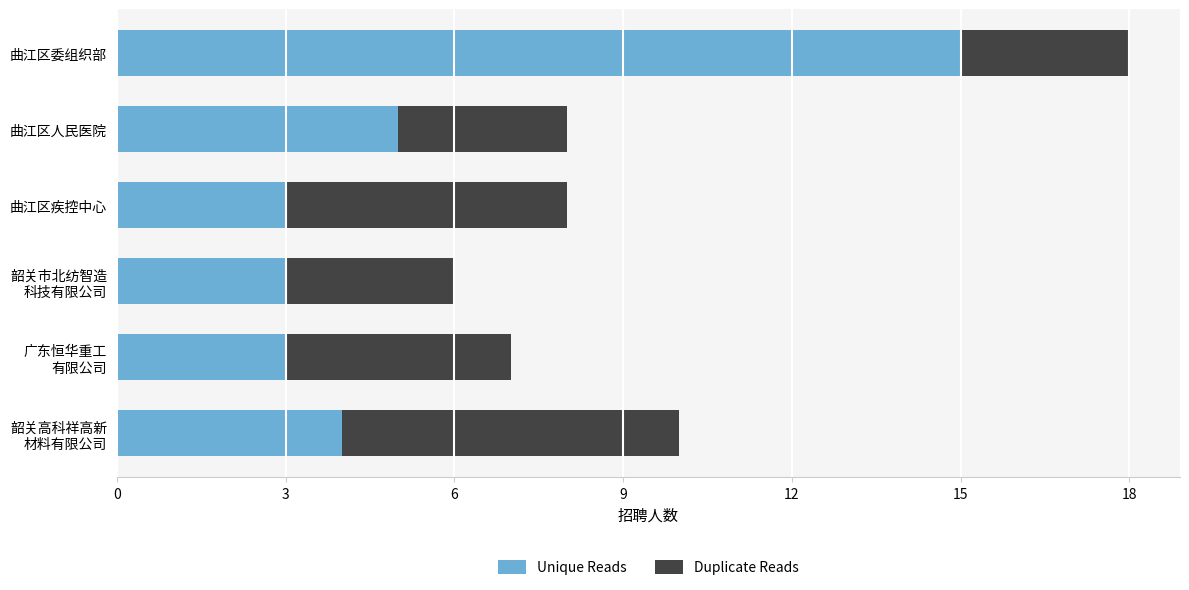

Where is Unique Reads nearest to the value 9?

曲江区人民医院